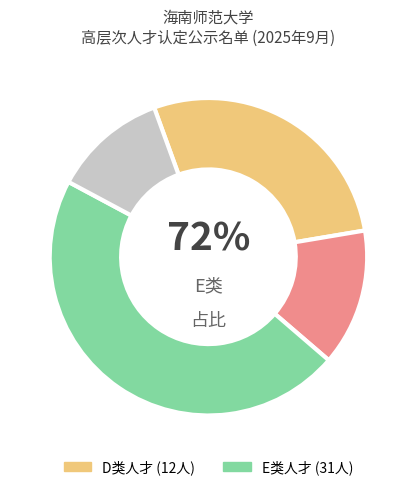

To the nearest percent, what is the combined percentage of E类人才 and D类人才?

100%